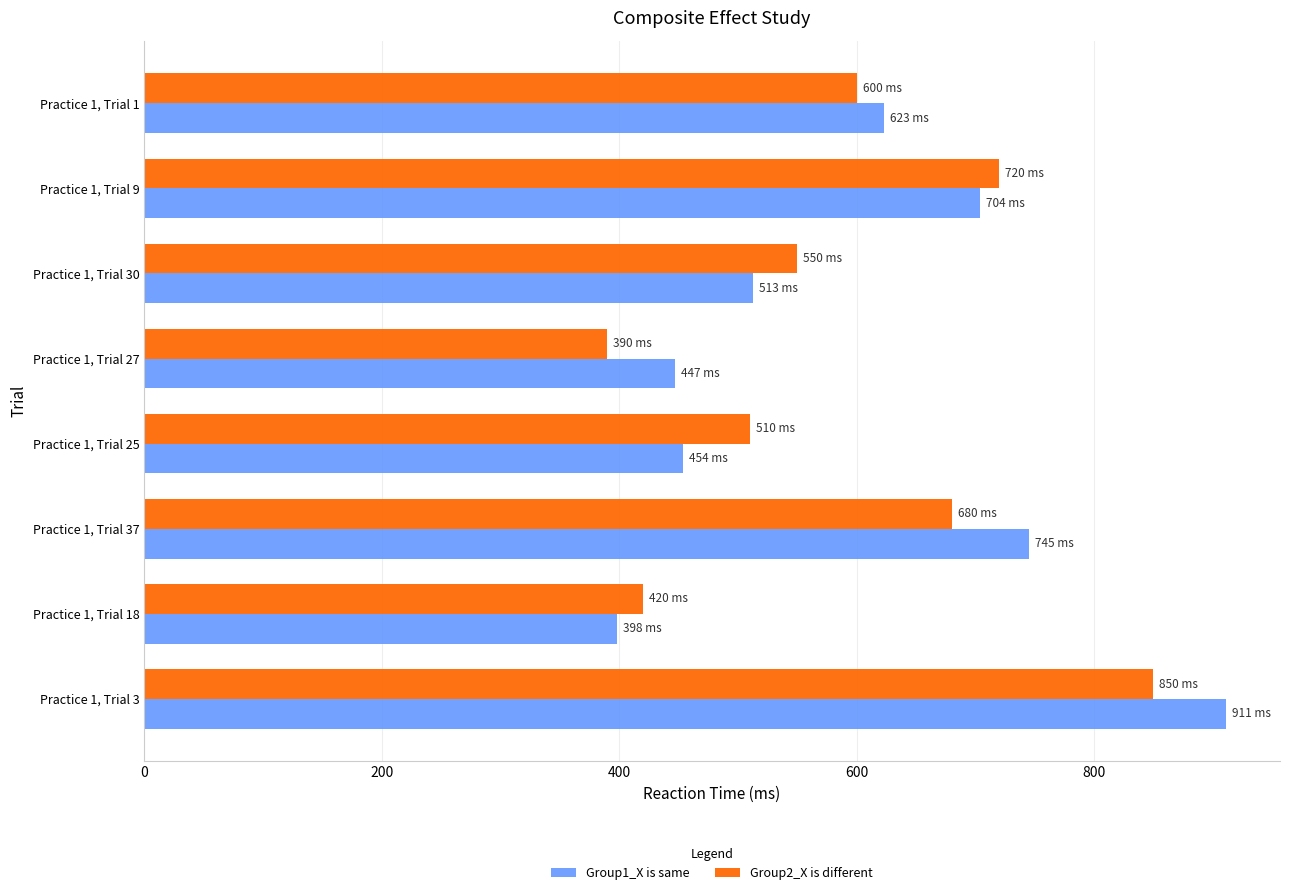

How many data points in Group2_X is different are less than 600?

4